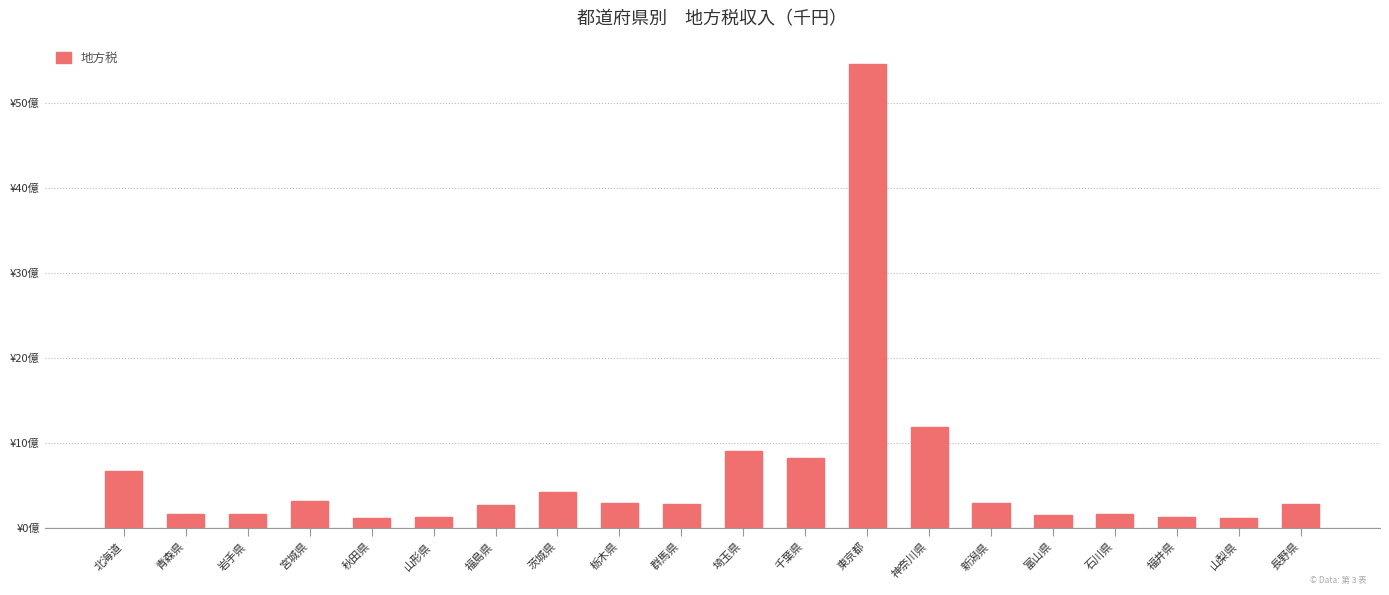

What is the difference between the maximum and minimum values?

53.5